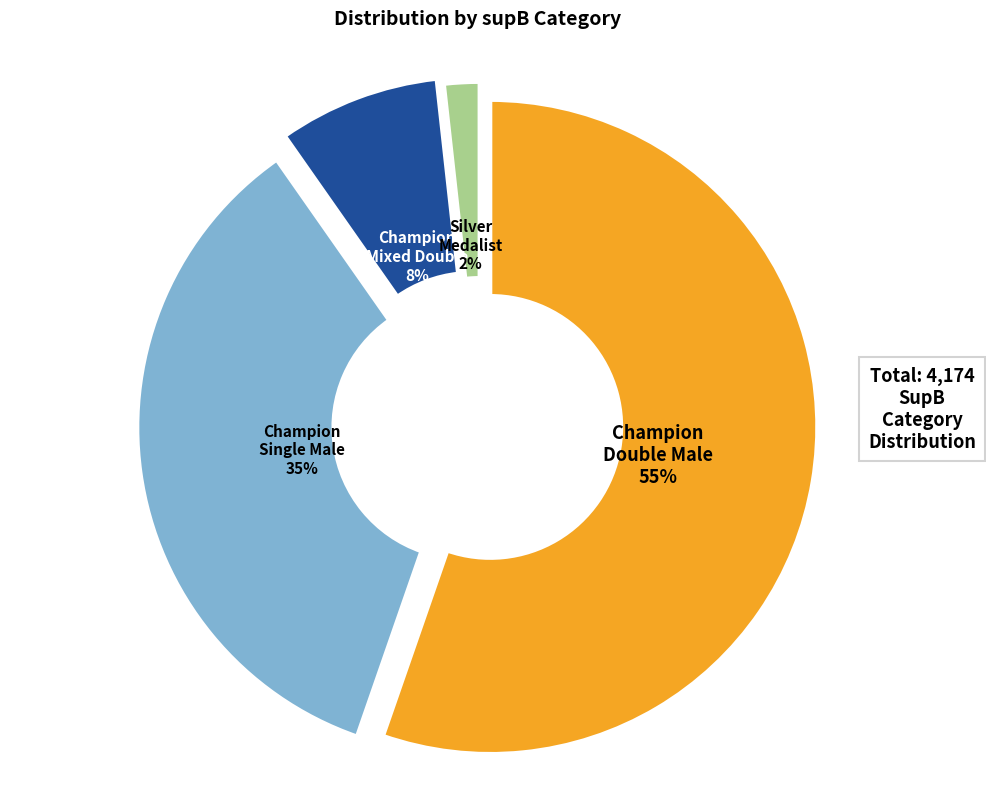

What is the largest slice in the pie chart?

Champion Double Male